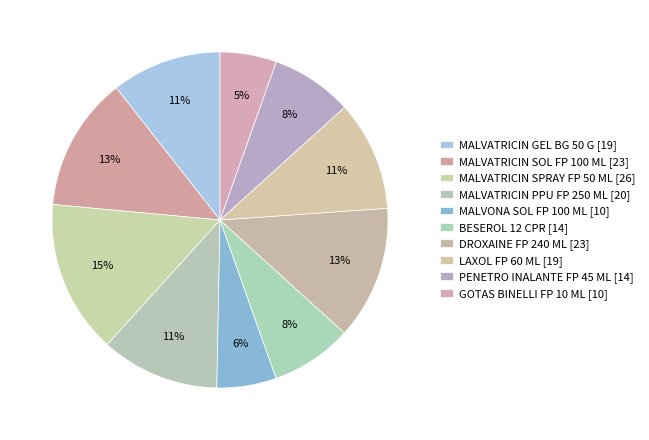

How many segments does this pie chart have?

10